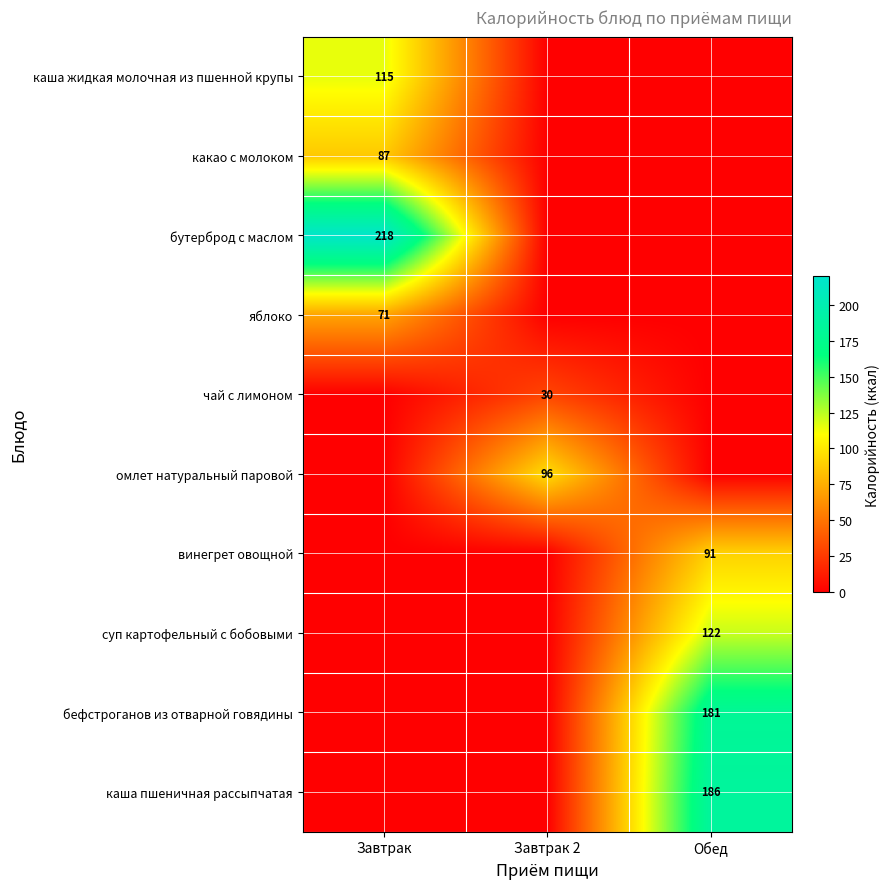

True or false: омлет натуральный паровой has a value of 96 at Завтрак 2.

True